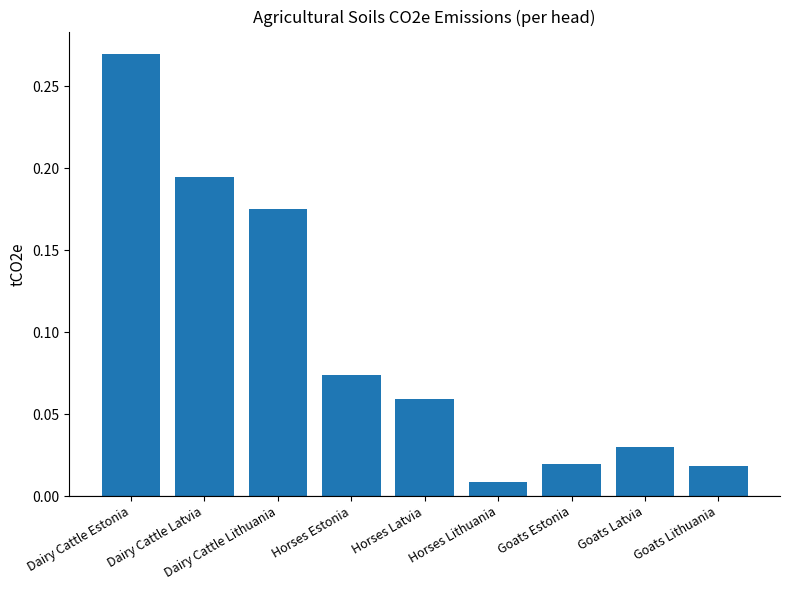

At which label is the value closest to 0?

Horses Lithuania